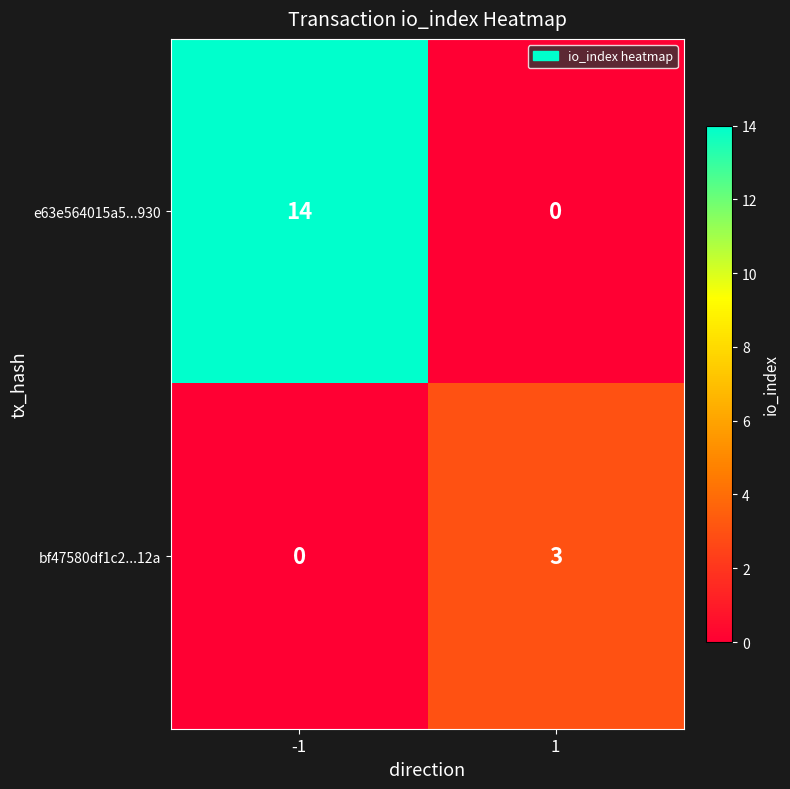

What is the sum of all e63e564015a5...930 values?

14